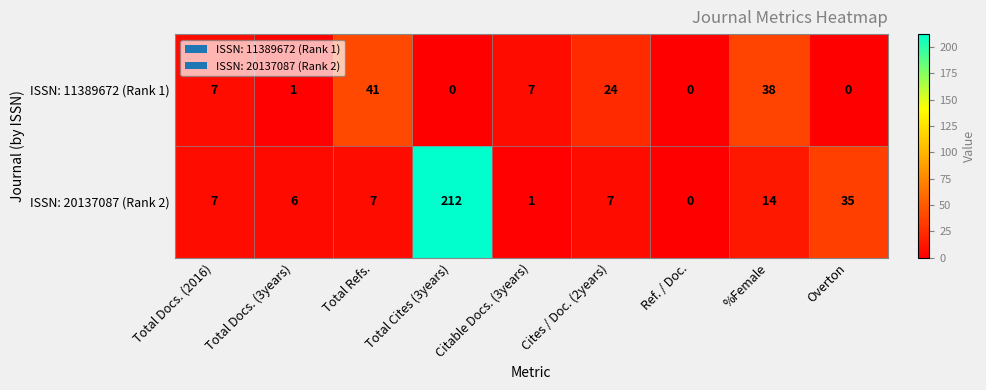

Which series changed the most between Ref. / Doc. and %Female?

ISSN: 11389672 (Rank 1)